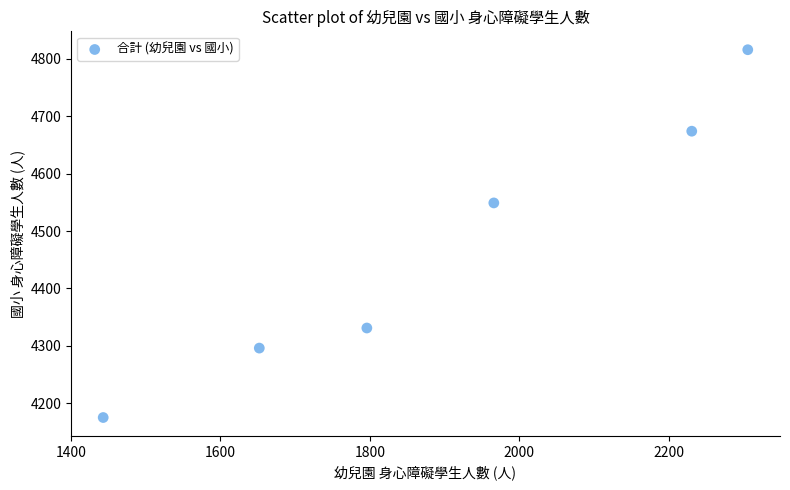

What is the average X value?

1899